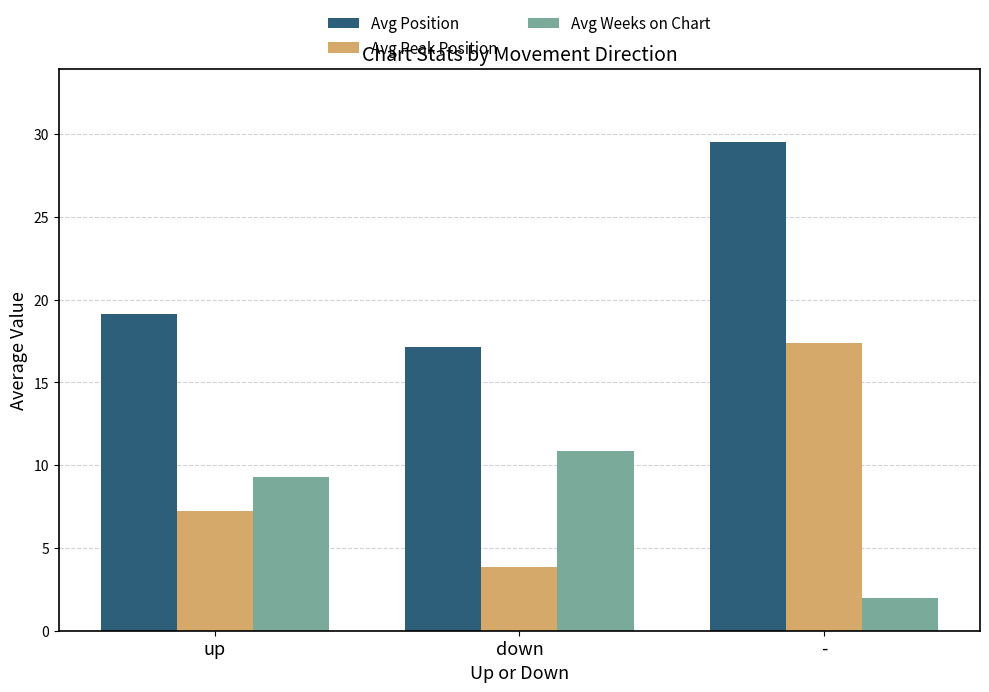

Is it true that Avg Peak Position equals 3.9 at down?

True